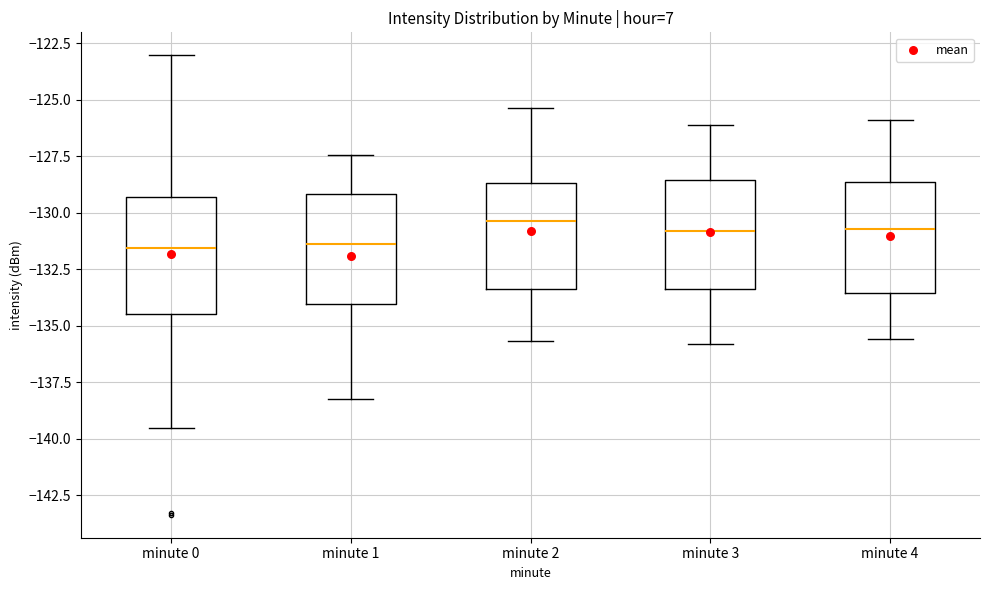

Reading left to right, transcribe this box plot: for each box, give where its median line is, the range the box spans, and where its two whiskers end, as read against the y-axis. The values are not printed on the chart, so give them approximately, as read against the axis.

minute 0: median -131.5, box -134.5 to -129.5, whiskers -139.5 to -123.0
minute 1: median -131.5, box -134.0 to -129.0, whiskers -138.0 to -127.5
minute 2: median -130.5, box -133.5 to -128.5, whiskers -135.5 to -125.5
minute 3: median -131.0, box -133.5 to -128.5, whiskers -136.0 to -126.0
minute 4: median -130.5, box -133.5 to -128.5, whiskers -135.5 to -126.0